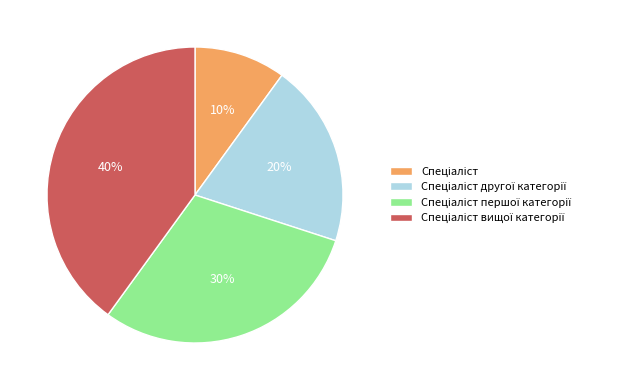

To the nearest percent, what is the average slice percentage?

25%